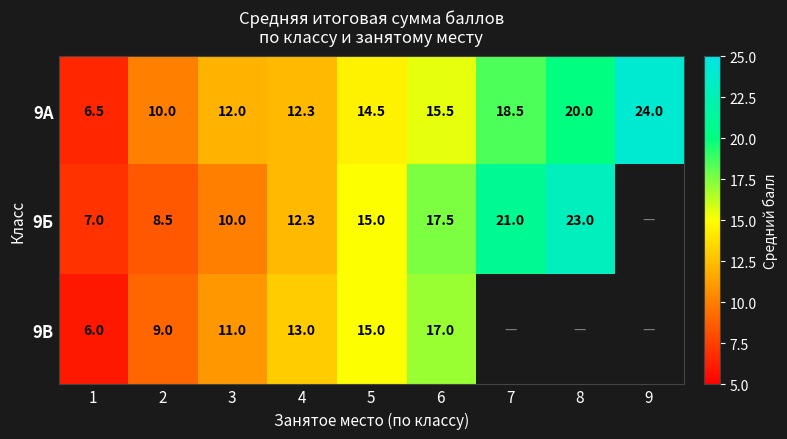

Is the value of 9А at 6 greater than the value of 9В at 3?

Yes